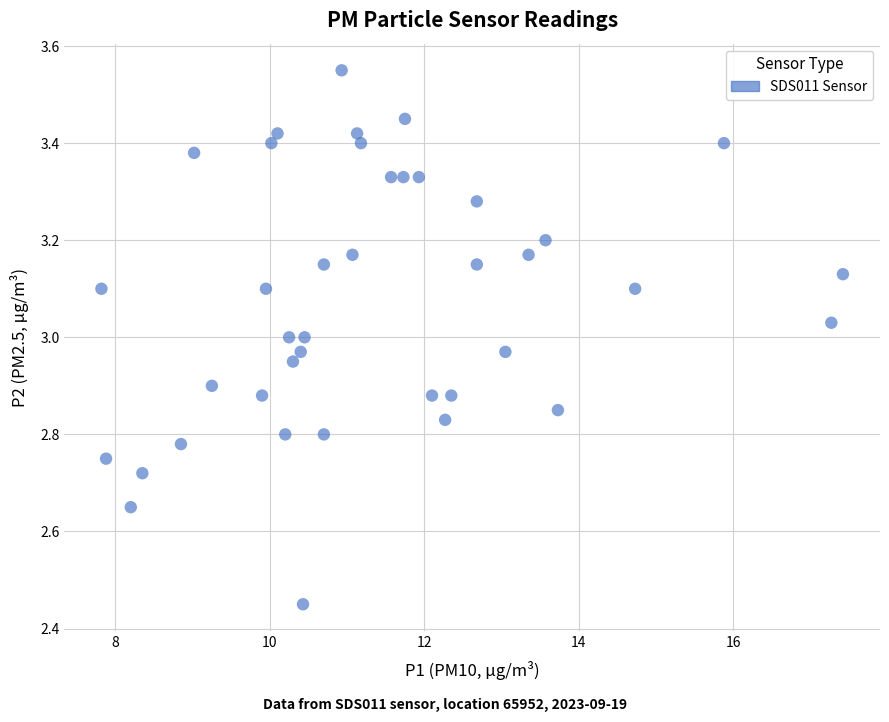

What is the range of Y values (max minus min)?

1.1